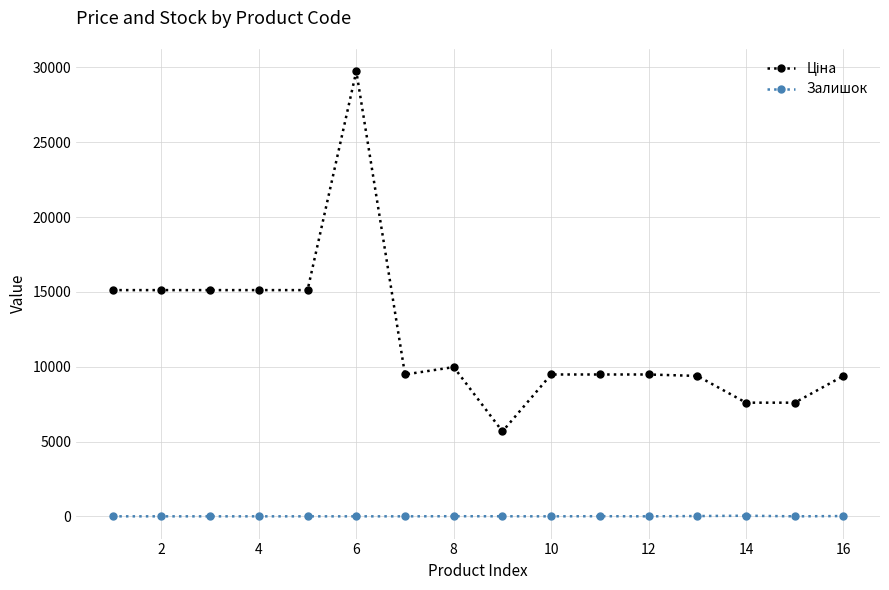

At how many categories does at least one series exceed 25076?

1